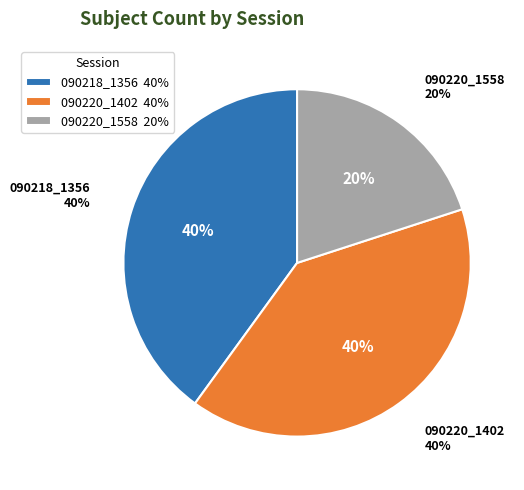

How many segments does this pie chart have?

3